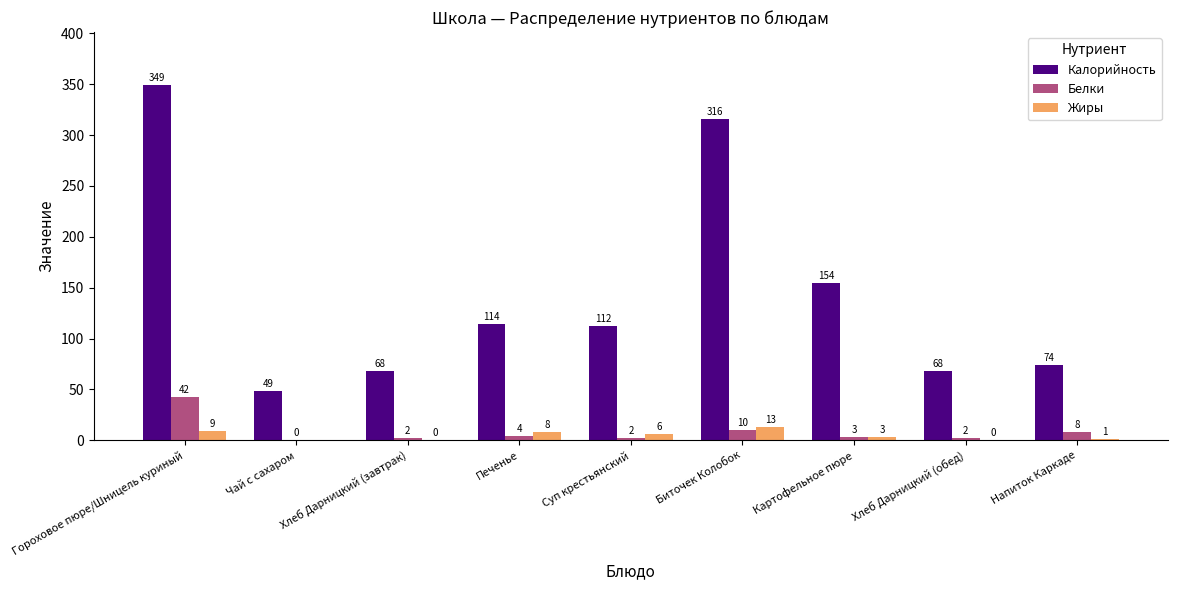

What value does the Калорийность series have at Хлеб Дарницкий (обед)?

68.4